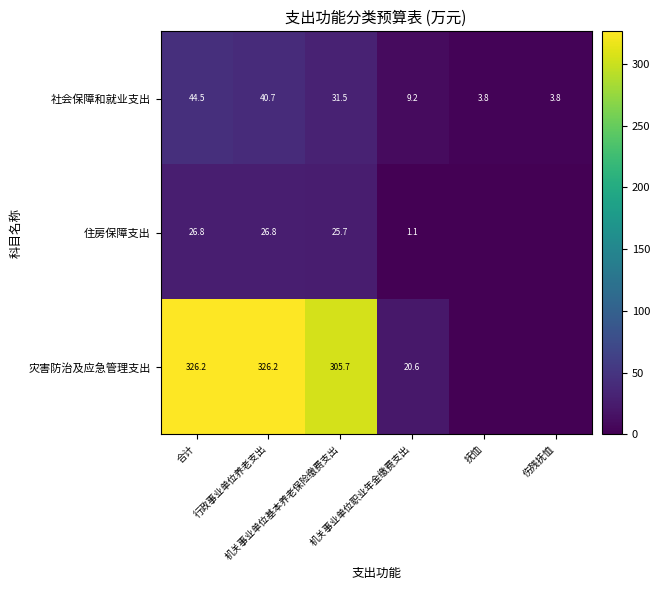

What is the sum of all 社会保障和就业支出 values?

133.5